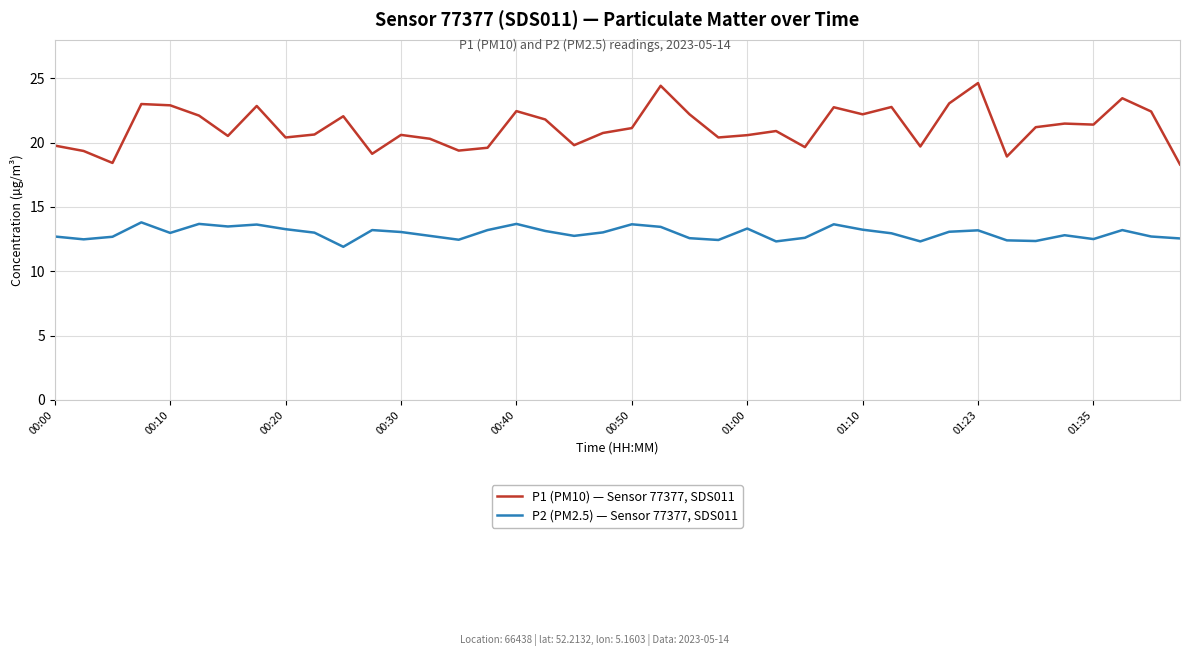

Which series has the widest spread of values?

P1 (PM10) — Sensor 77377, SDS011